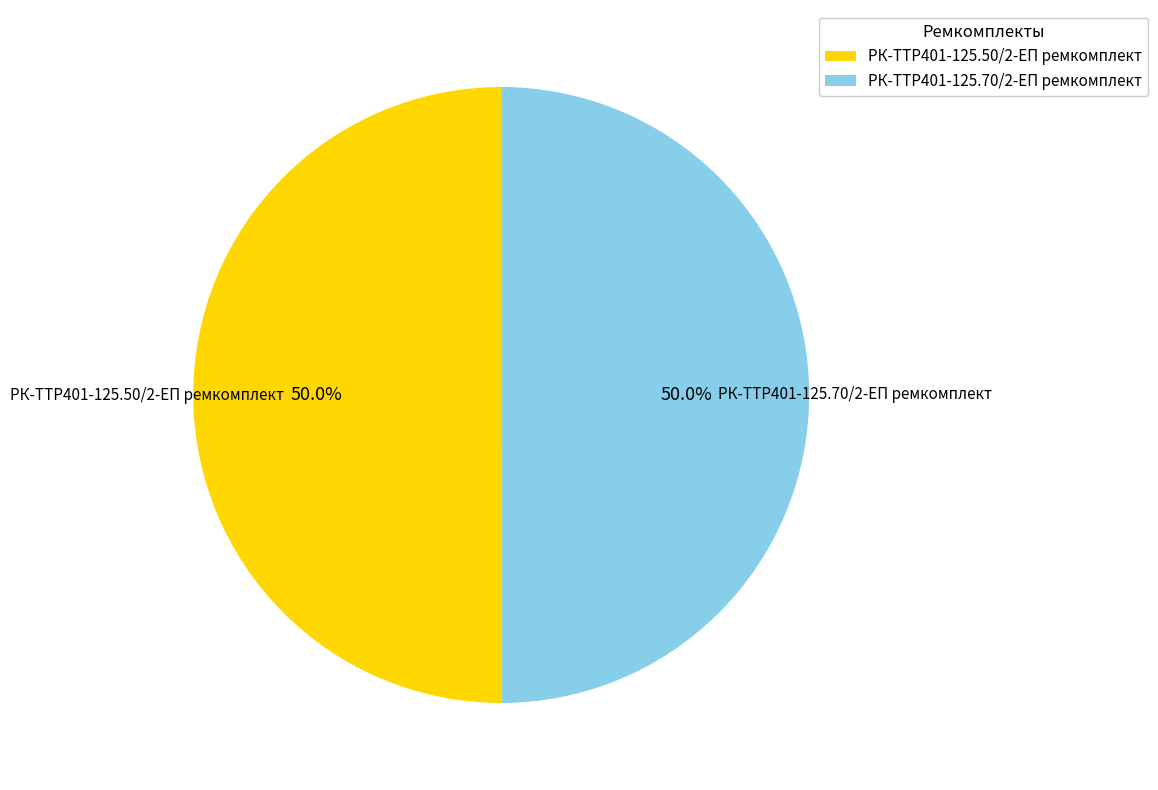

What is the ratio of the value at РК-TTР401-125.70/2-ЕП ремкомплект to the value at РК-TTР401-125.50/2-ЕП ремкомплект?

1.0